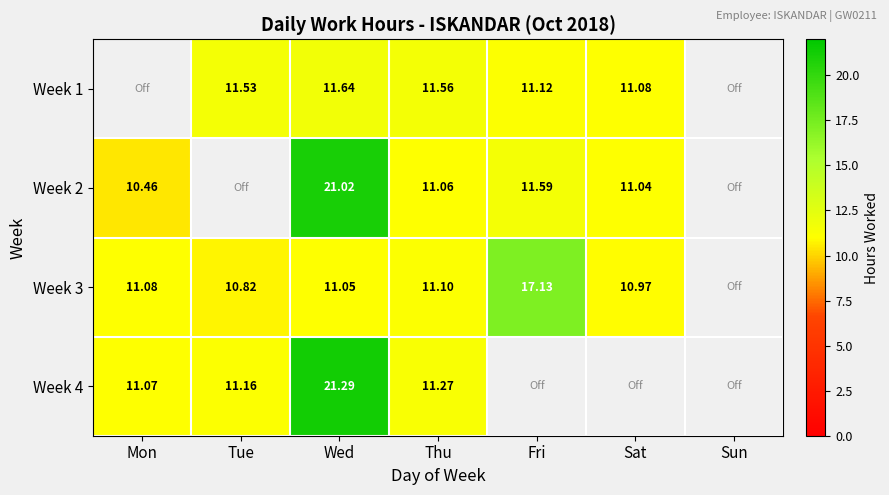

At how many categories does at least one series exceed 0?

6